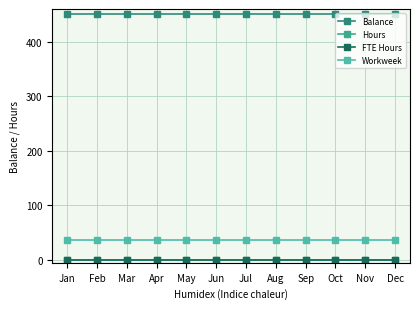

What is the difference between the highest and lowest values at Jun?

450